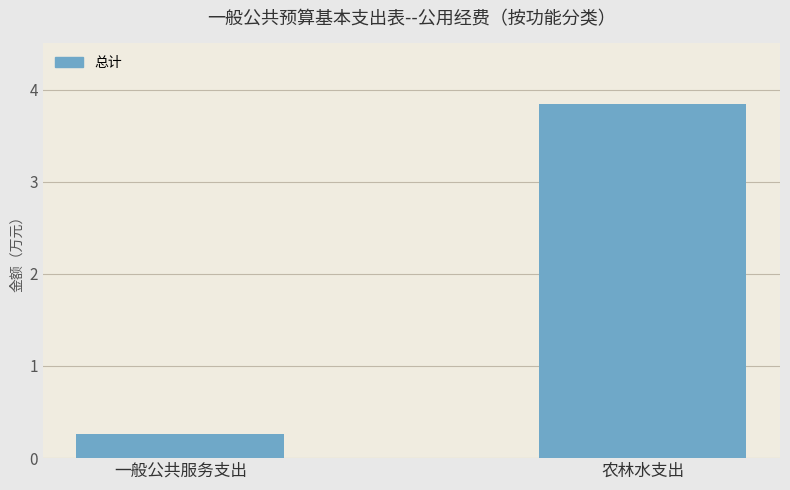

Reading right to left, transcribe all the data shown in this chart.

3.8	0.3